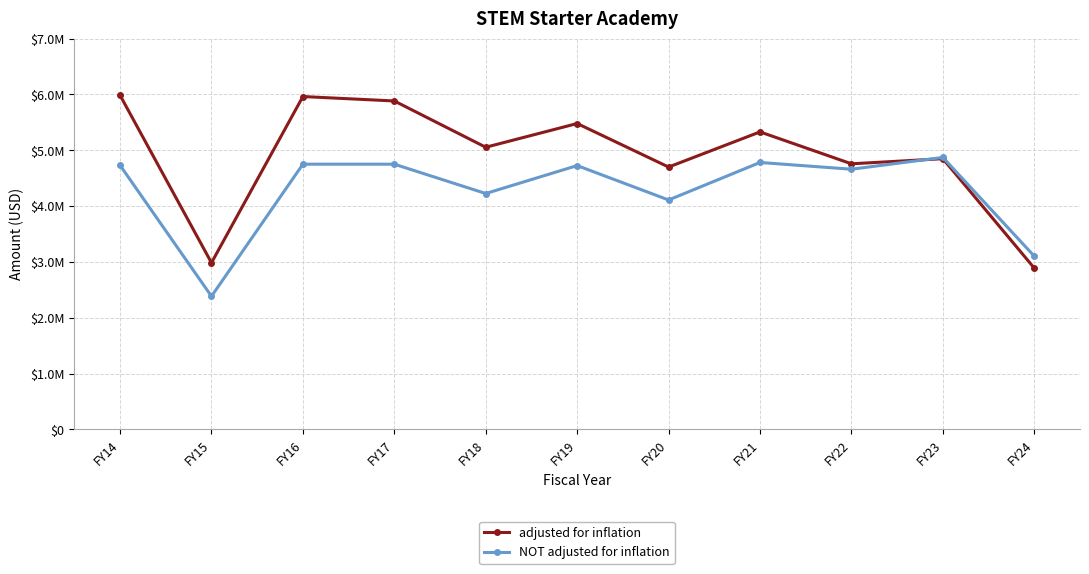

Is this an area chart (filled region under the line)?

No